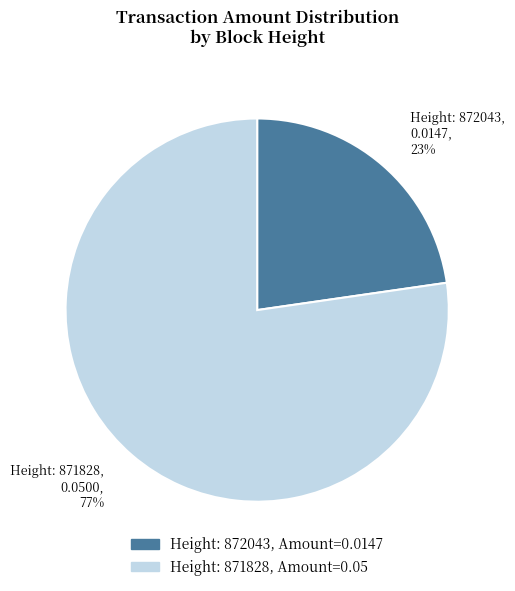

Combined, do Height: 871828, 0.0500, 77% and Height: 872043, 0.0147, 23% account for over 50%?

Yes